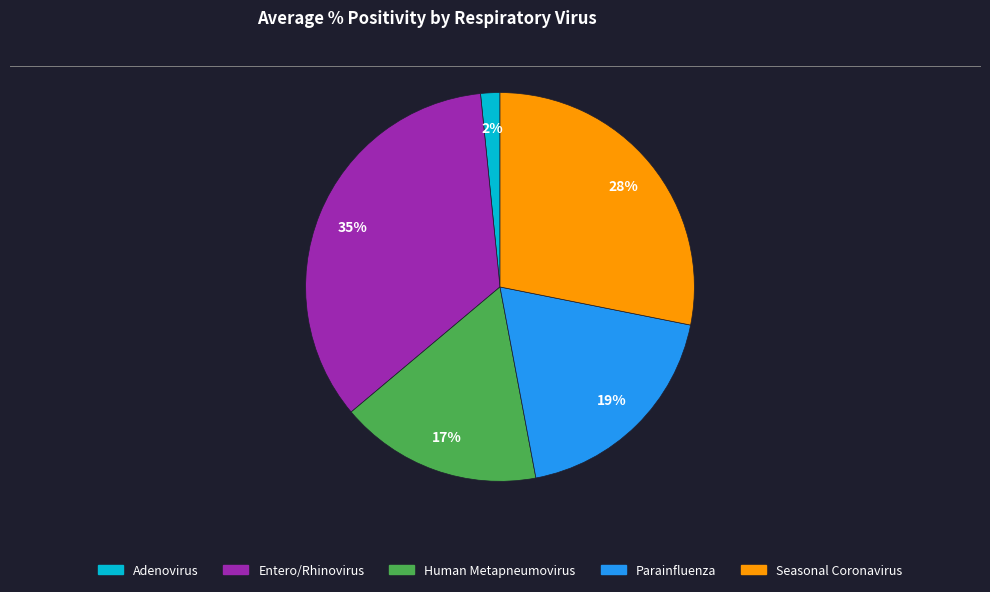

To the nearest percent, what is the difference between the largest and smallest slice percentages?

33%